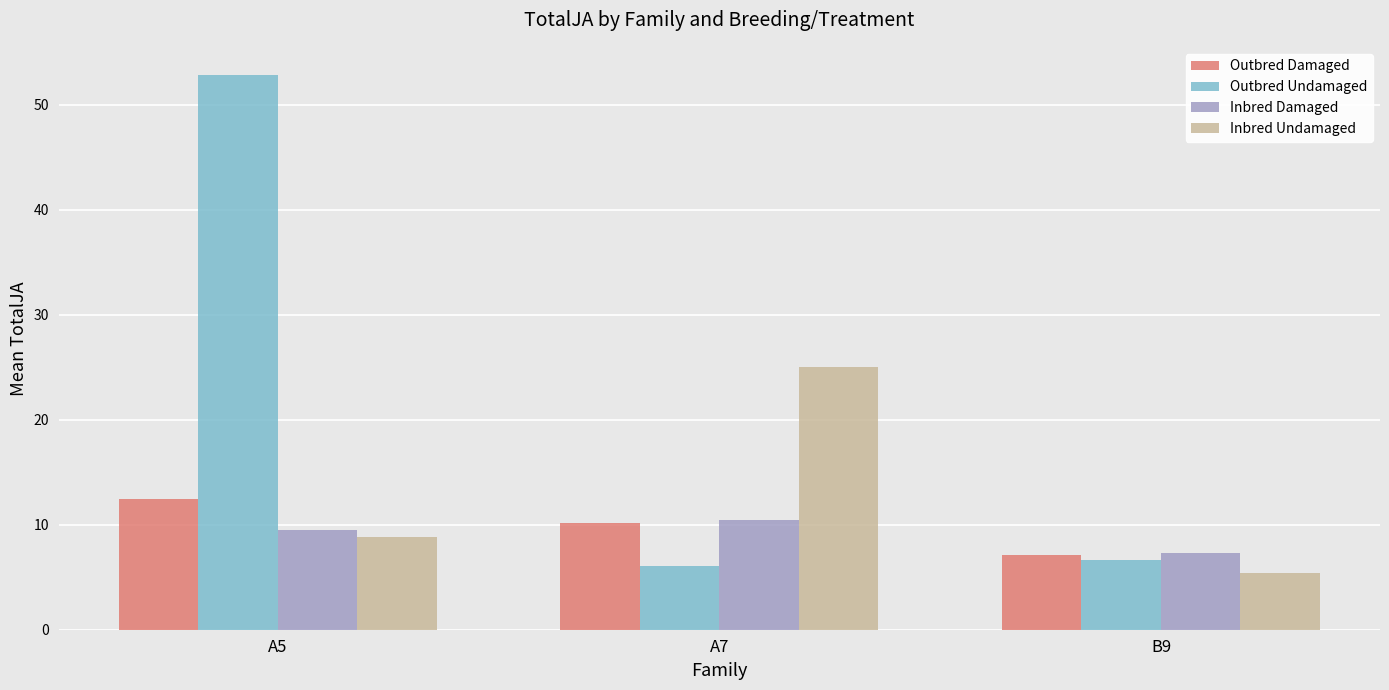

Reading left to right, extract all data points from this chart.

Outbred Damaged: 12.5	10.1	7.1
Outbred Undamaged: 52.9	6.1	6.6
Inbred Damaged: 9.5	10.5	7.3
Inbred Undamaged: 8.9	25.1	5.4